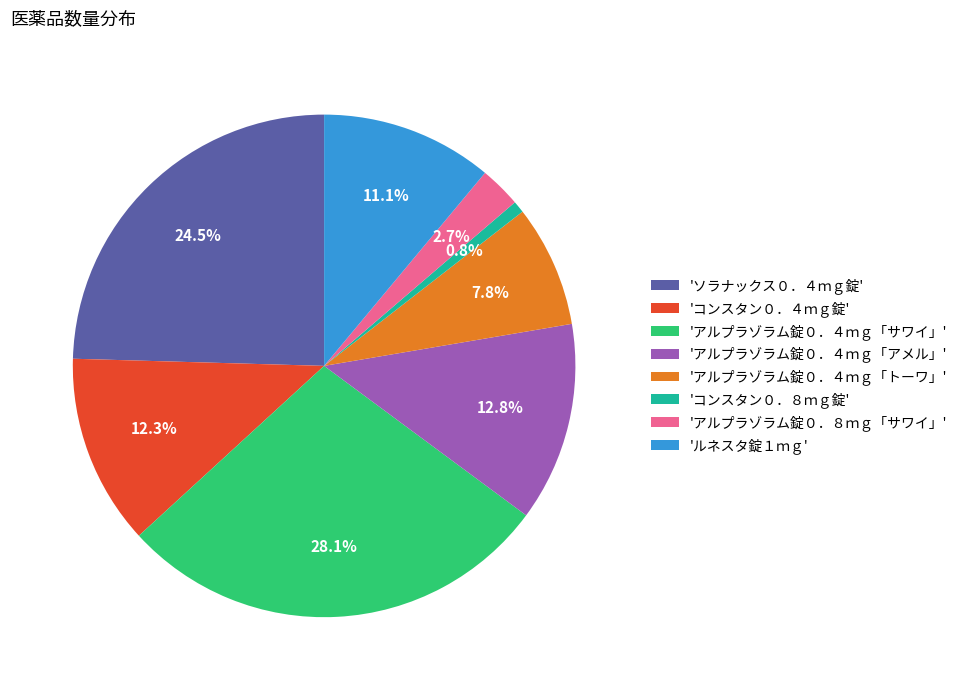

Is there any slice that represents more than half of the pie?

No